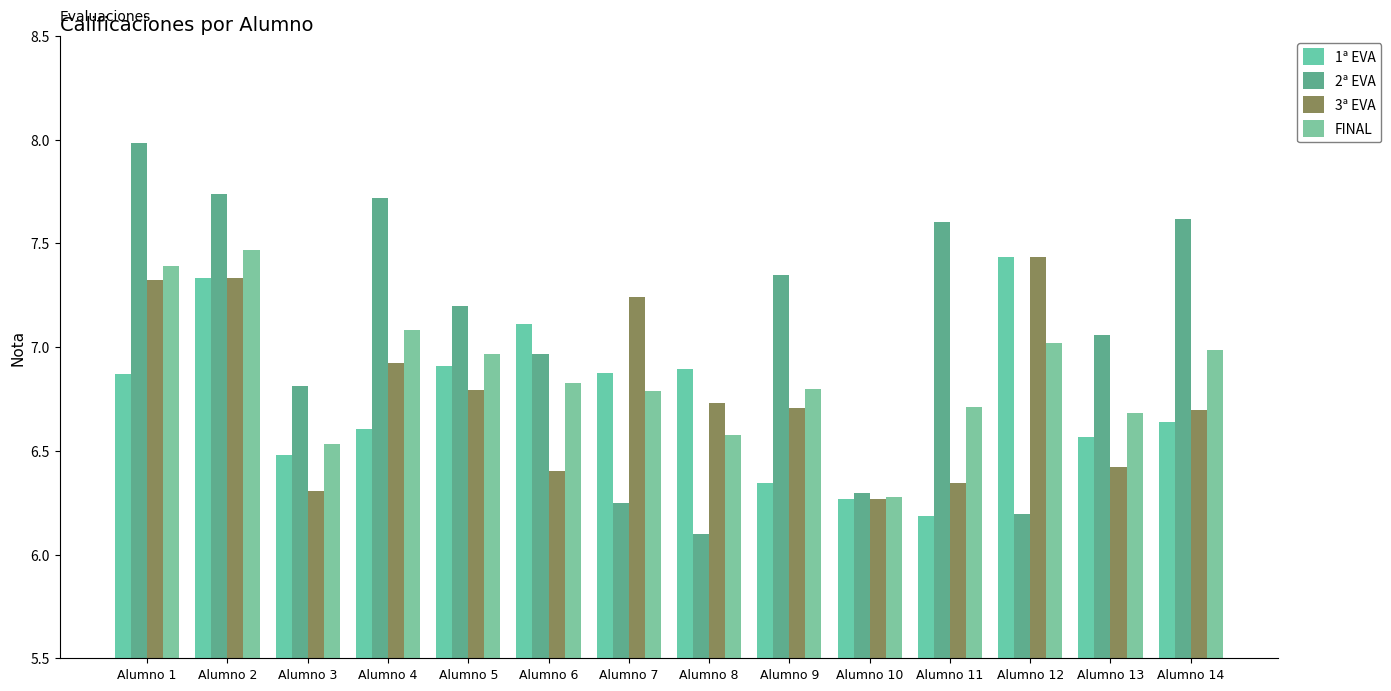

What is the minimum value for 2ª EVA?

6.1